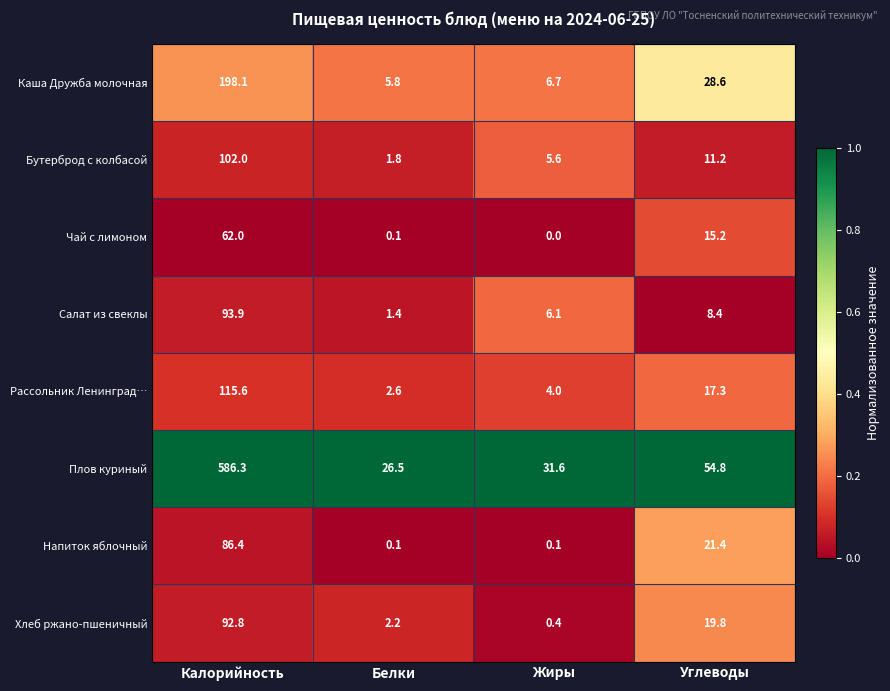

Which series has the largest total across all categories?

Плов куриный